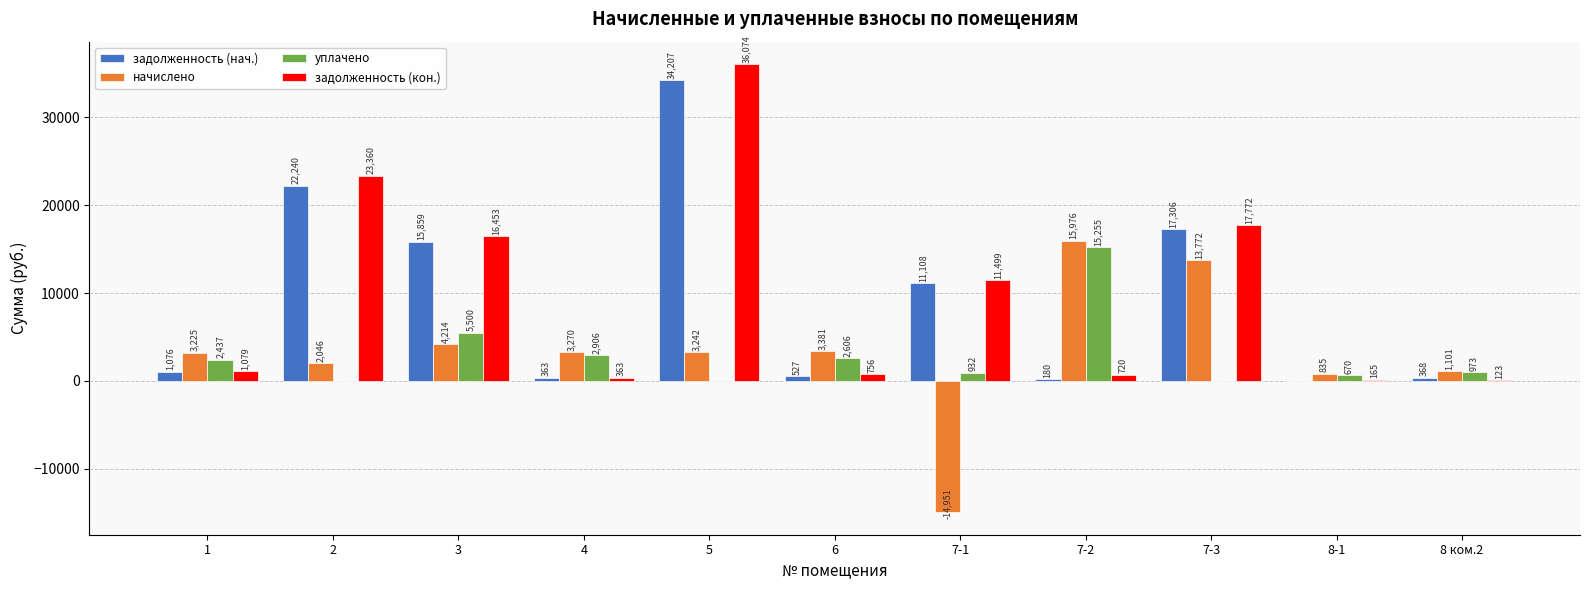

How many values in the начислено series exceed 3241?

6